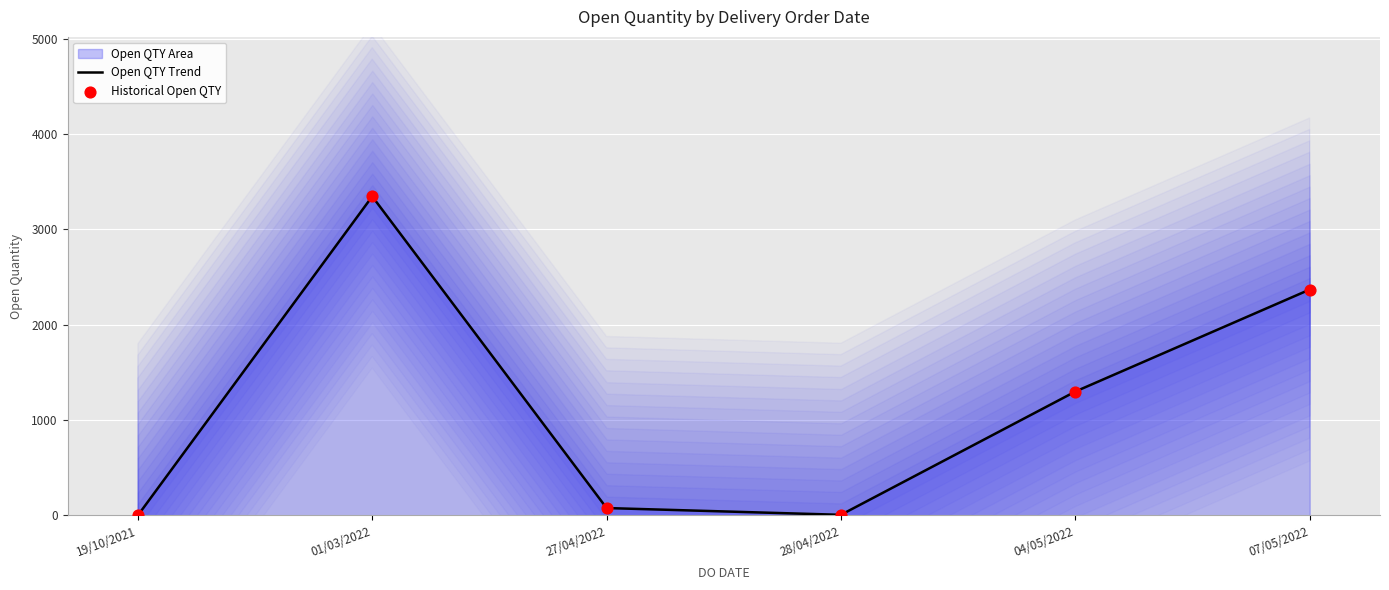

Is the value of Historical Open QTY at 19/10/2021 greater than the value of Open QTY Trend at 07/05/2022?

No